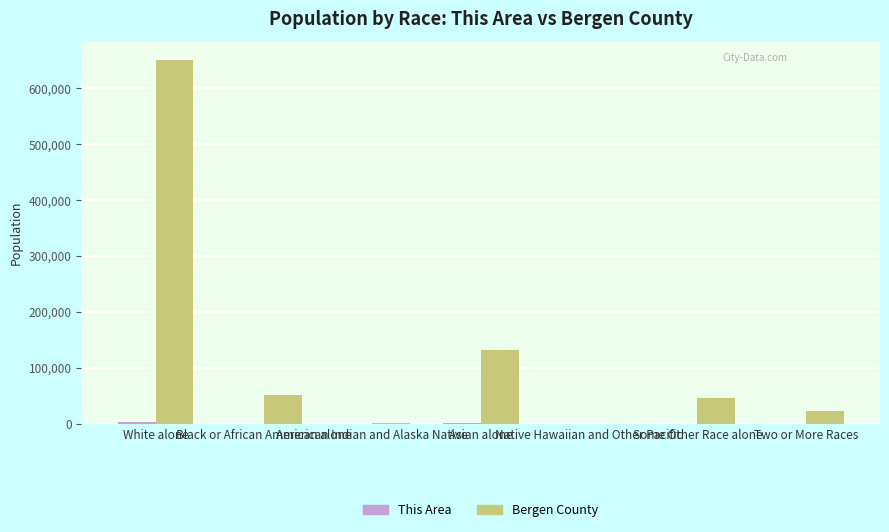

Are the bars horizontal?

No